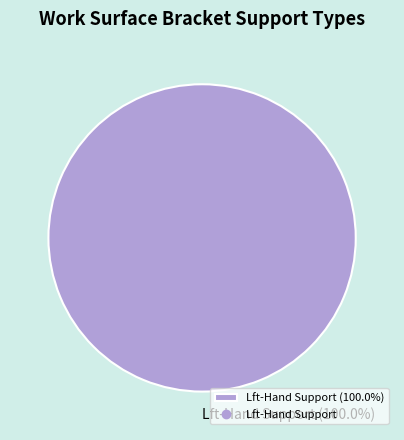

Count the number of slices in the pie.

1